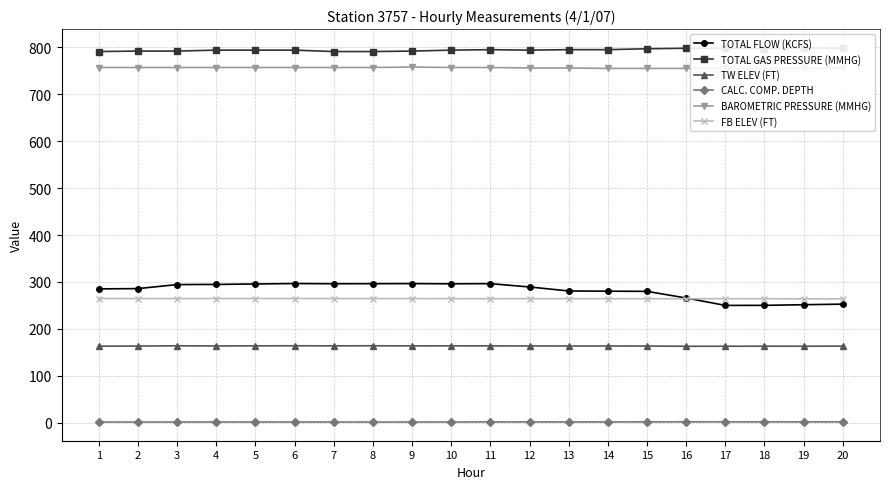

What is the difference between the TOTAL GAS PRESSURE (MMHG) values at 12 and 3?

2.0